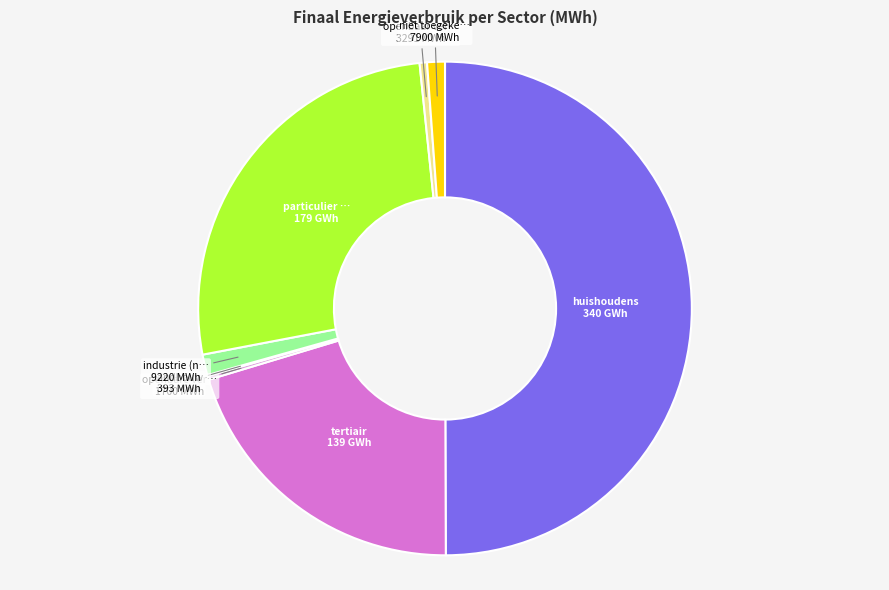

To the nearest percent, what is the average slice percentage?

12%